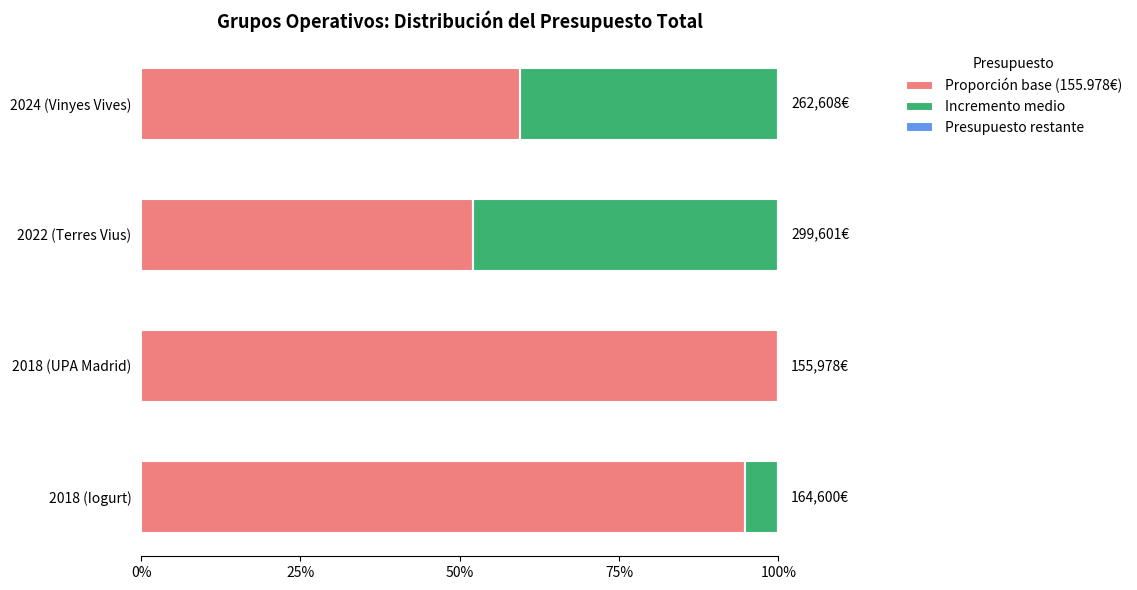

At which label does Proporción base (155.978€) reach its peak?

2018 (UPA Madrid)